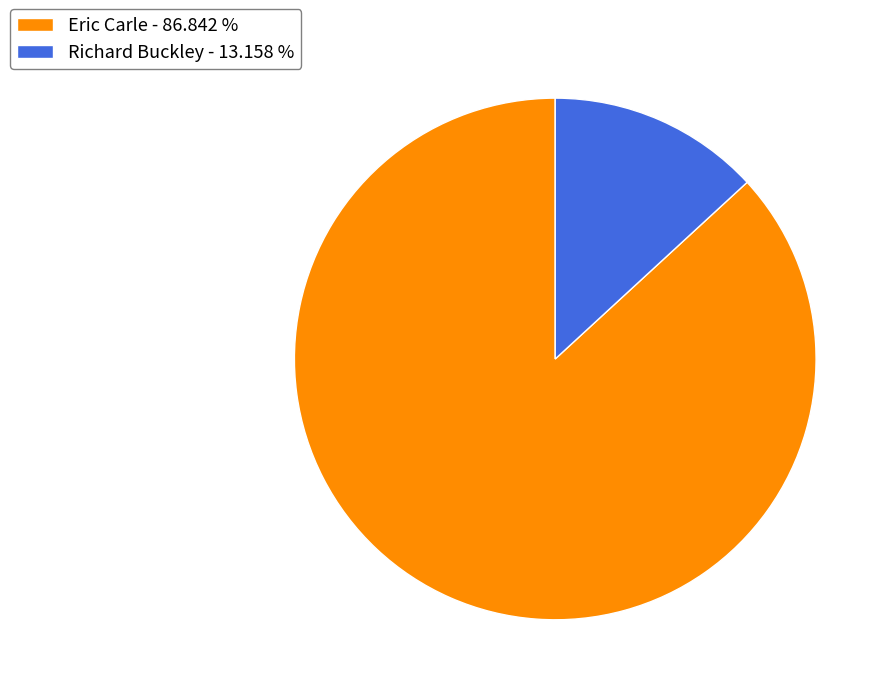

Rank the categories by value from highest to lowest.

Eric Carle - 86.842 %, Richard Buckley - 13.158 %